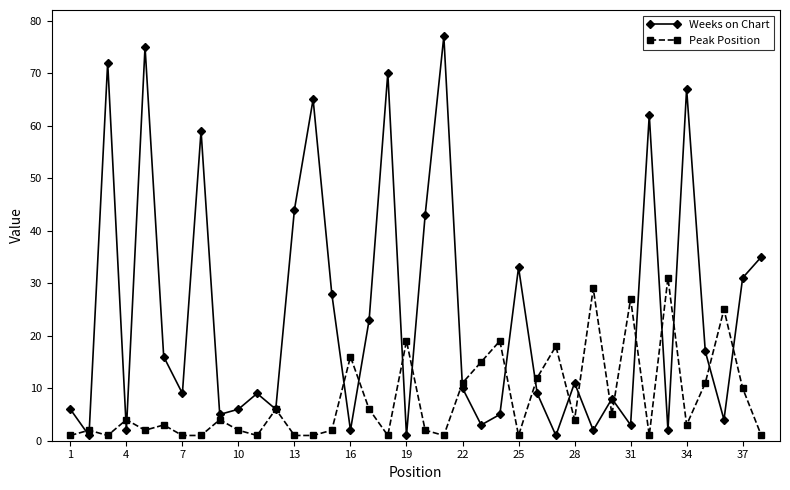

List the series in order of their overall mean, highest first.

Weeks on Chart, Peak Position